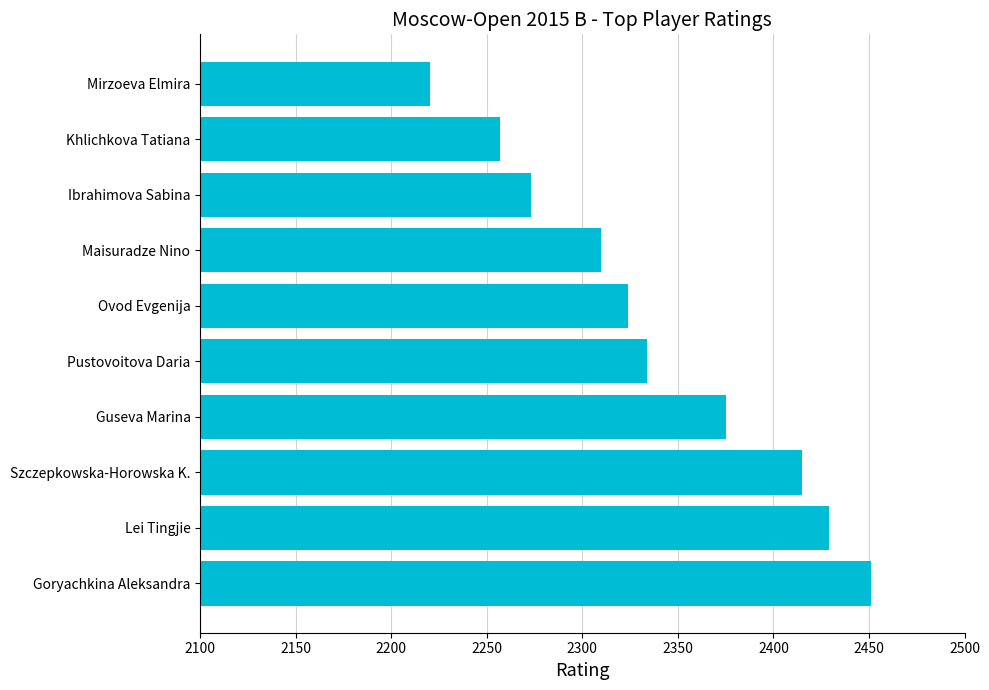

List the labels in order of value, largest first.

Goryachkina Aleksandra, Lei Tingjie, Szczepkowska-Horowska K., Guseva Marina, Pustovoitova Daria, Ovod Evgenija, Maisuradze Nino, Ibrahimova Sabina, Khlichkova Tatiana, Mirzoeva Elmira